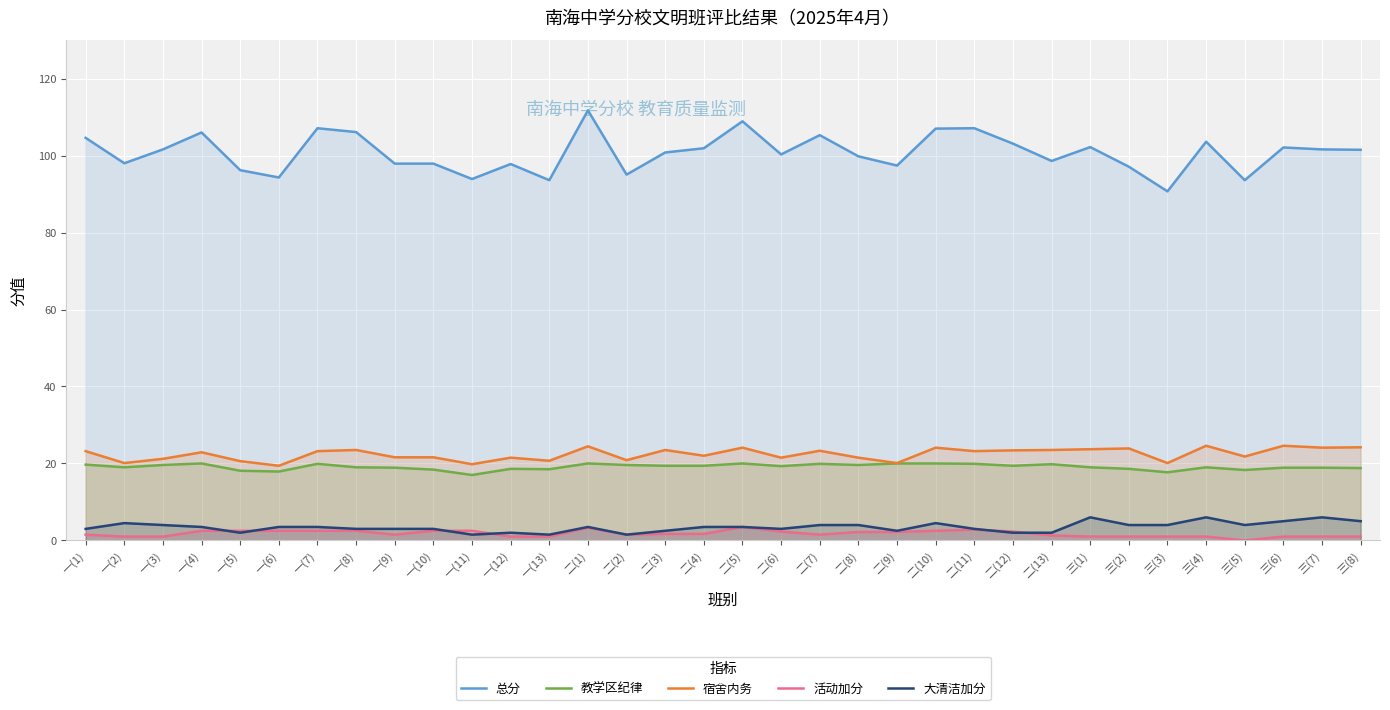

True or false: 教学区纪律 and 活动加分 intersect in this chart.

False